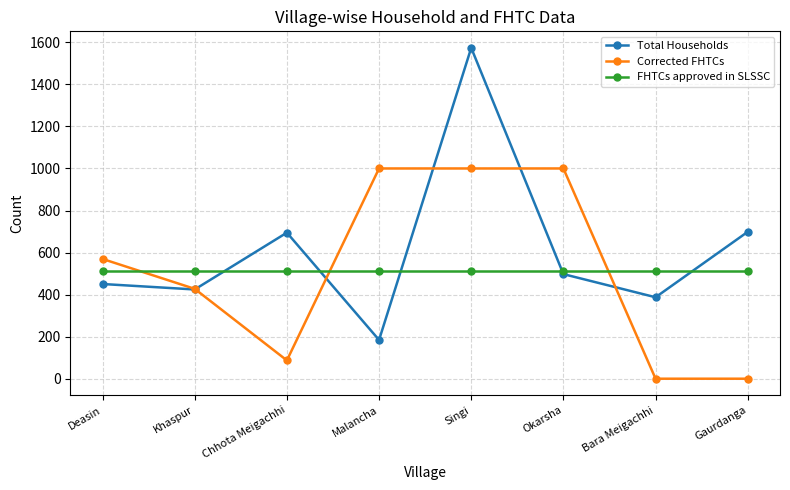

Is it true that FHTCs approved in SLSSC equals 511 at Deasin?

True